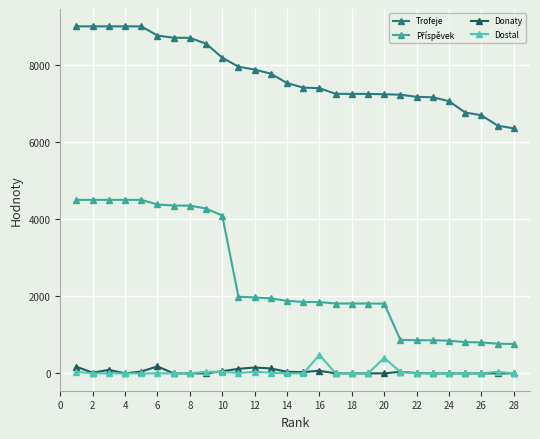

True or false: Donaty has more than 0 interior local peaks.

True